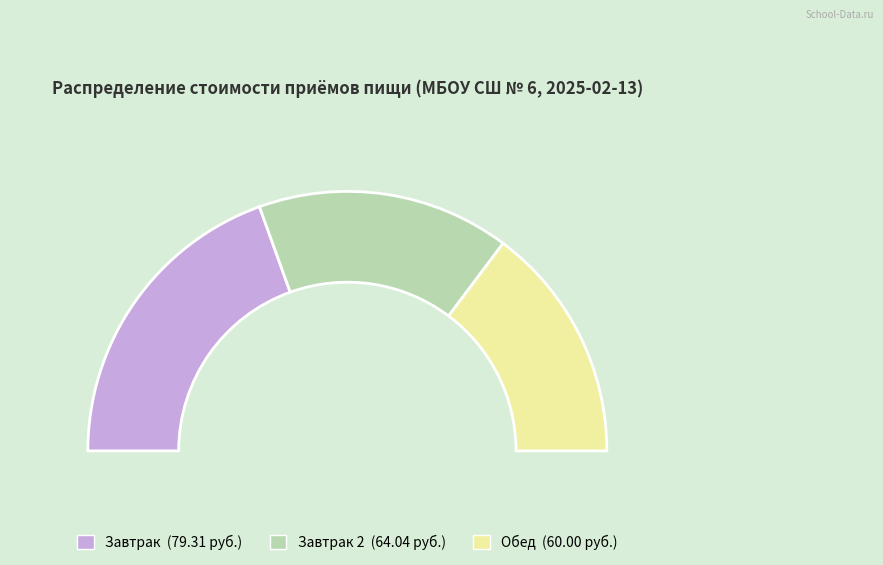

To the nearest percent, what is the average slice percentage?

33%